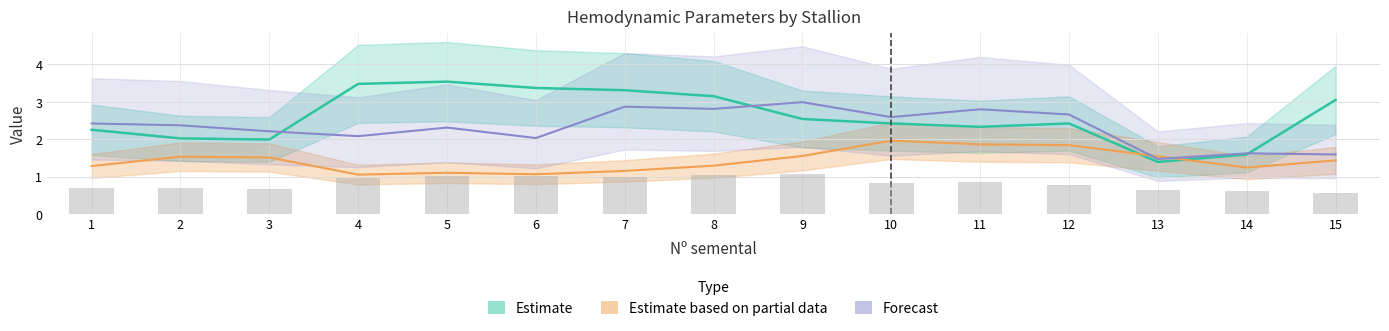

Which label corresponds to the largest value in the chart?

5